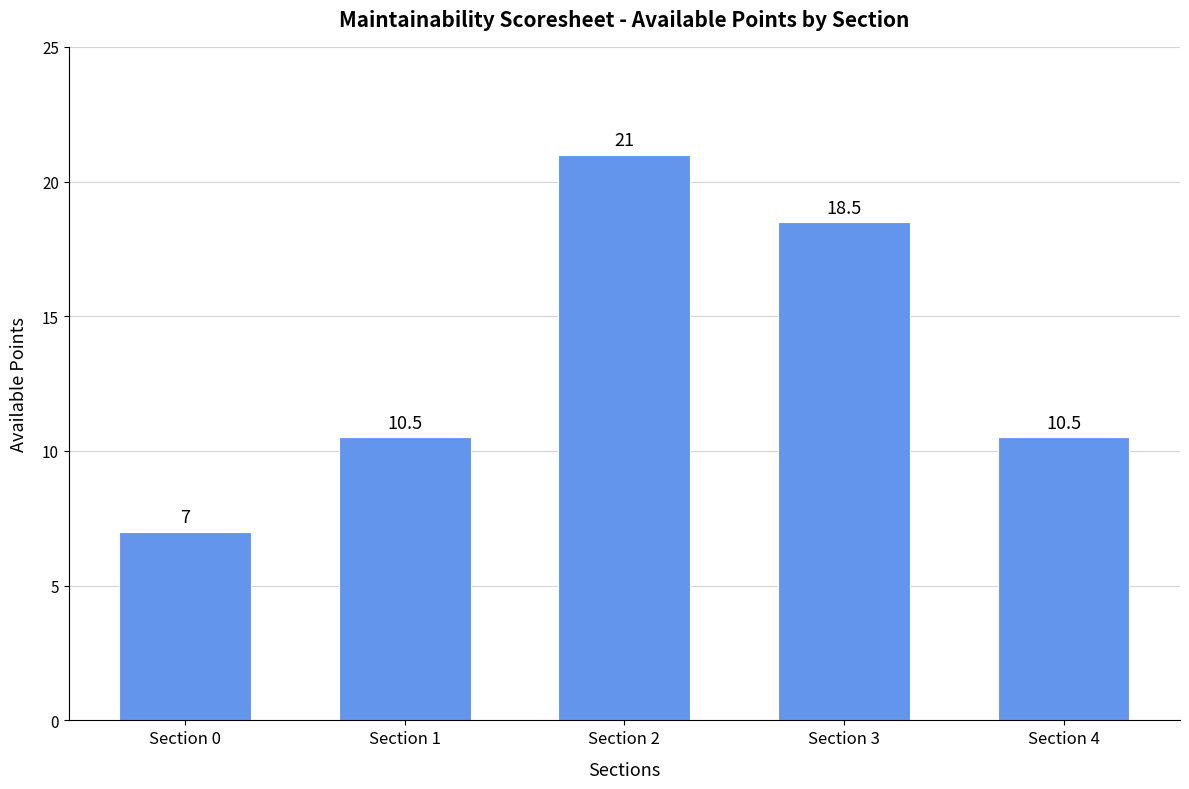

What is the value of the 3rd bar from the left?

21.0